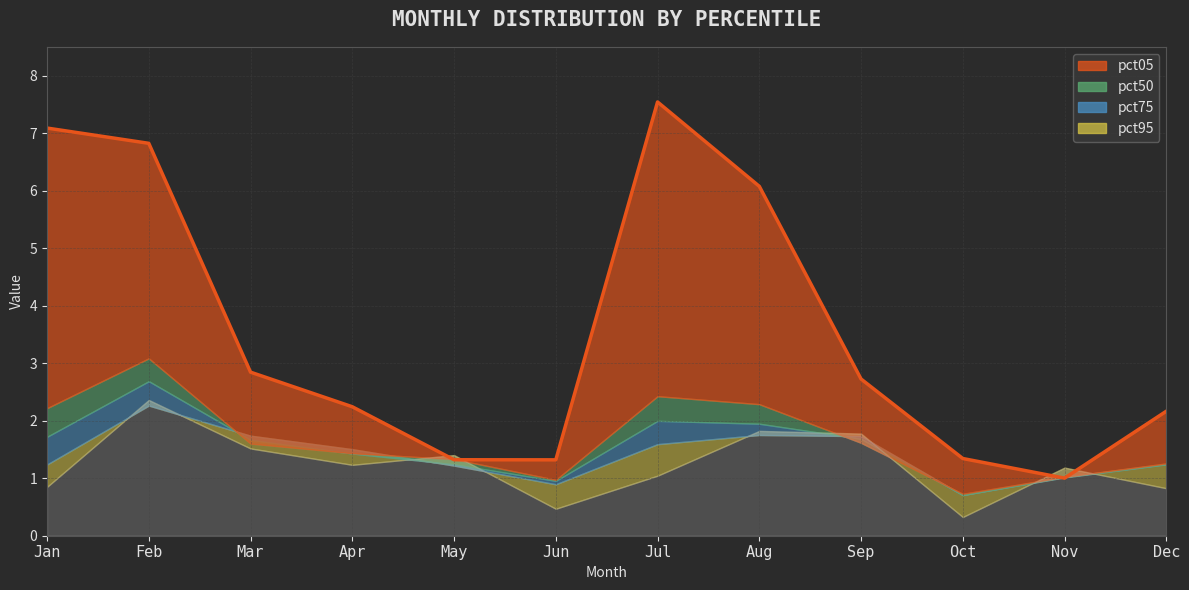

What is the change in value from Mar to Sep?

-0.1